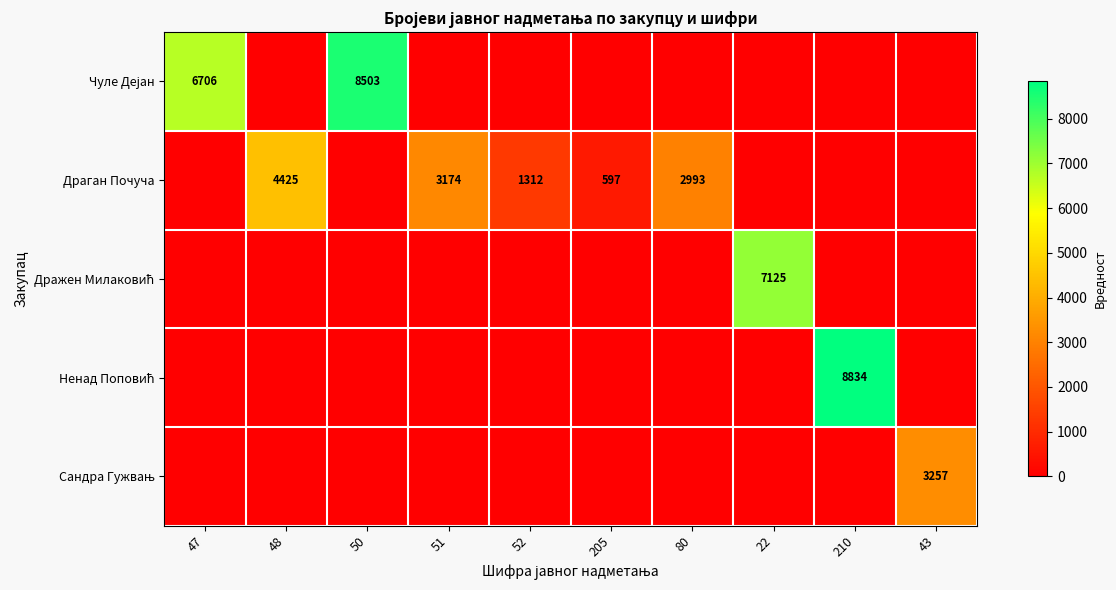

True or false: Драган Почуча has a value of 4425 at 48.

True